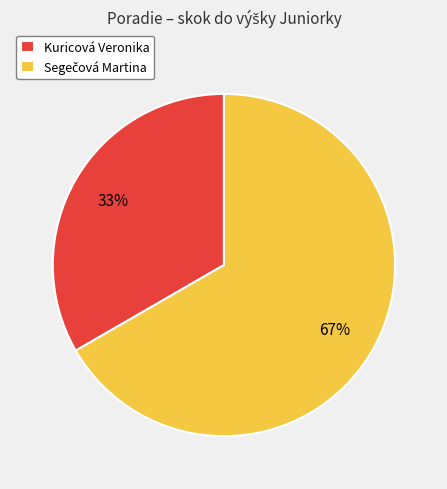

To the nearest percent, what is the average slice percentage?

50%